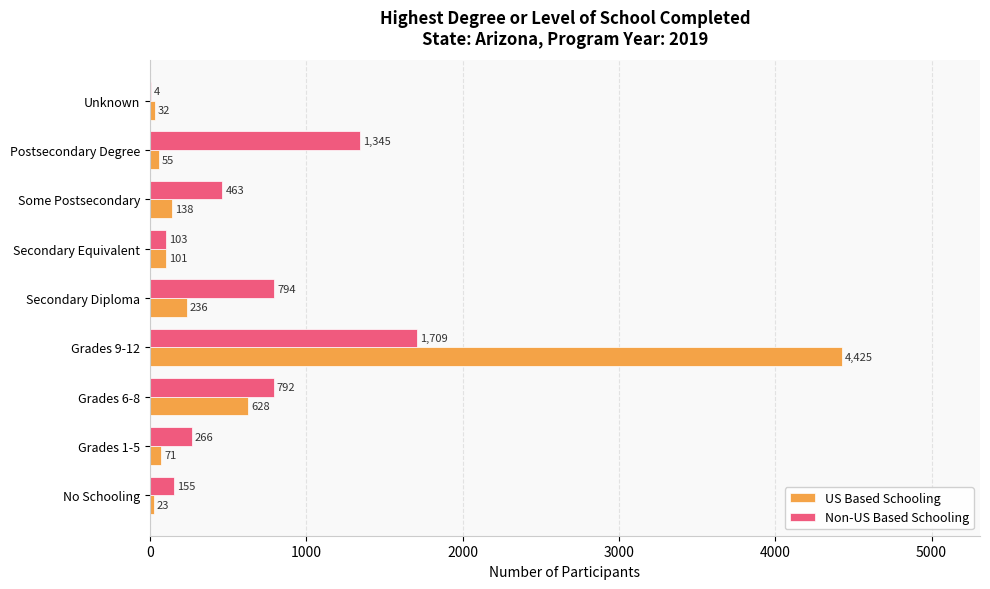

Which category has the highest value in the Non-US Based Schooling series?

Grades 9-12